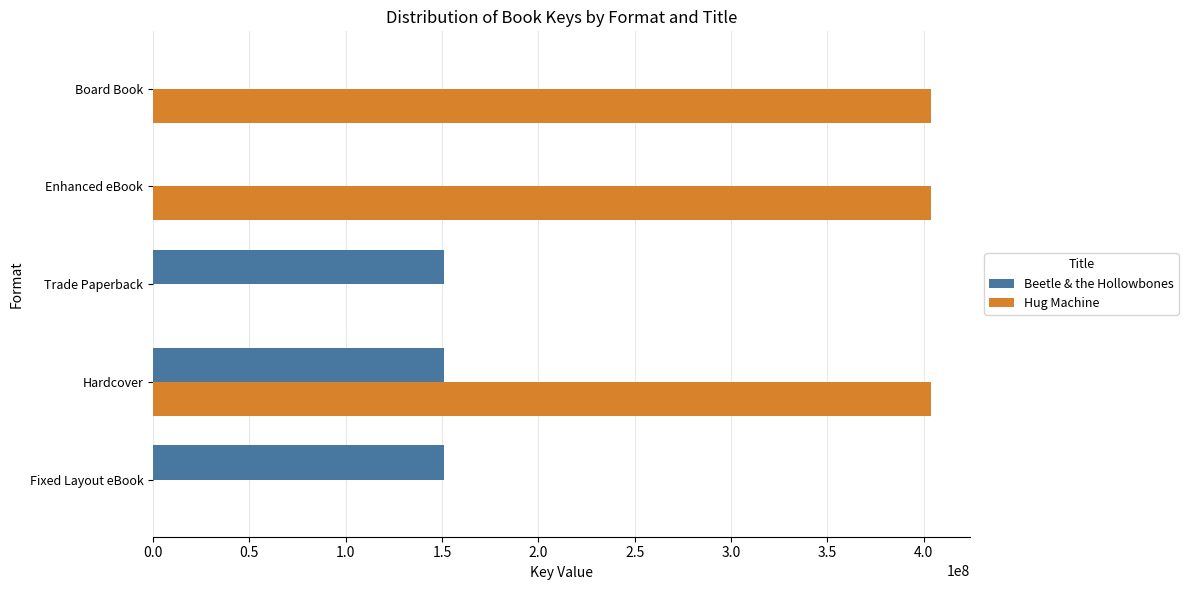

Is it true that Hug Machine equals 118017829 at Hardcover?

False